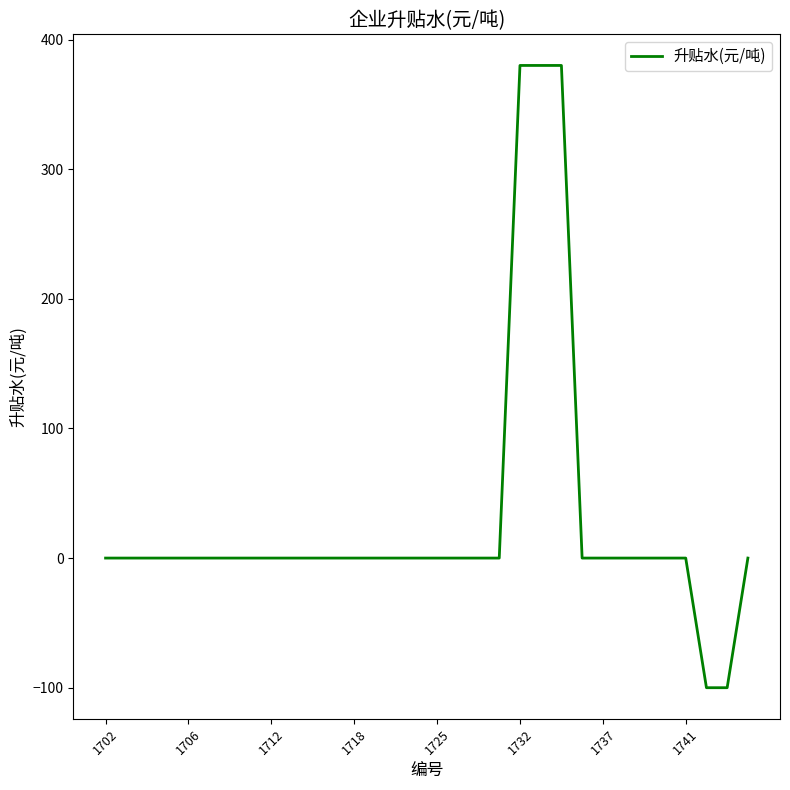

Reading right to left, transcribe all the data shown in this chart.

0	-100	-100	0	0	0	0	0	0	380	380	380	0	0	0	0	0	0	0	0	0	0	0	0	0	0	0	0	0	0	0	0